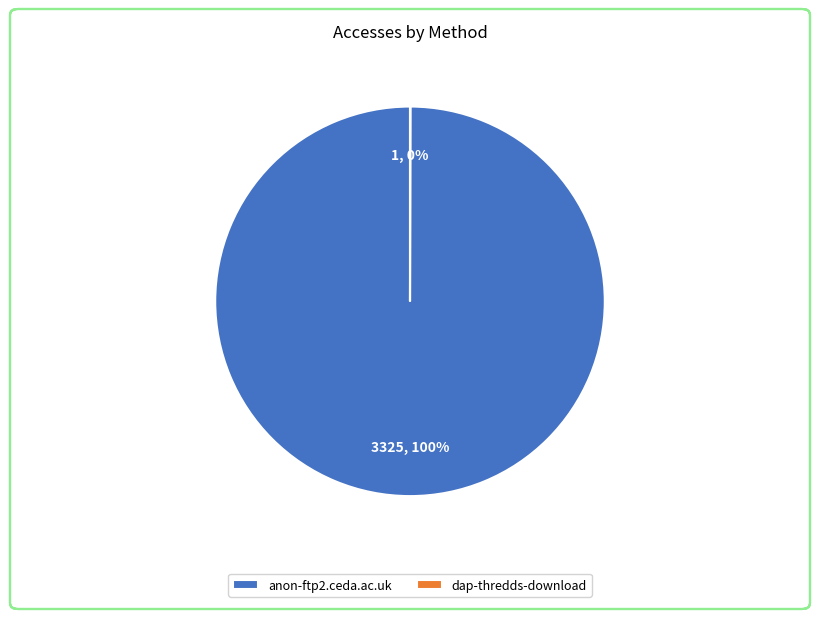

What percentage is the anon-ftp2.ceda.ac.uk slice, to the nearest percent?

100%